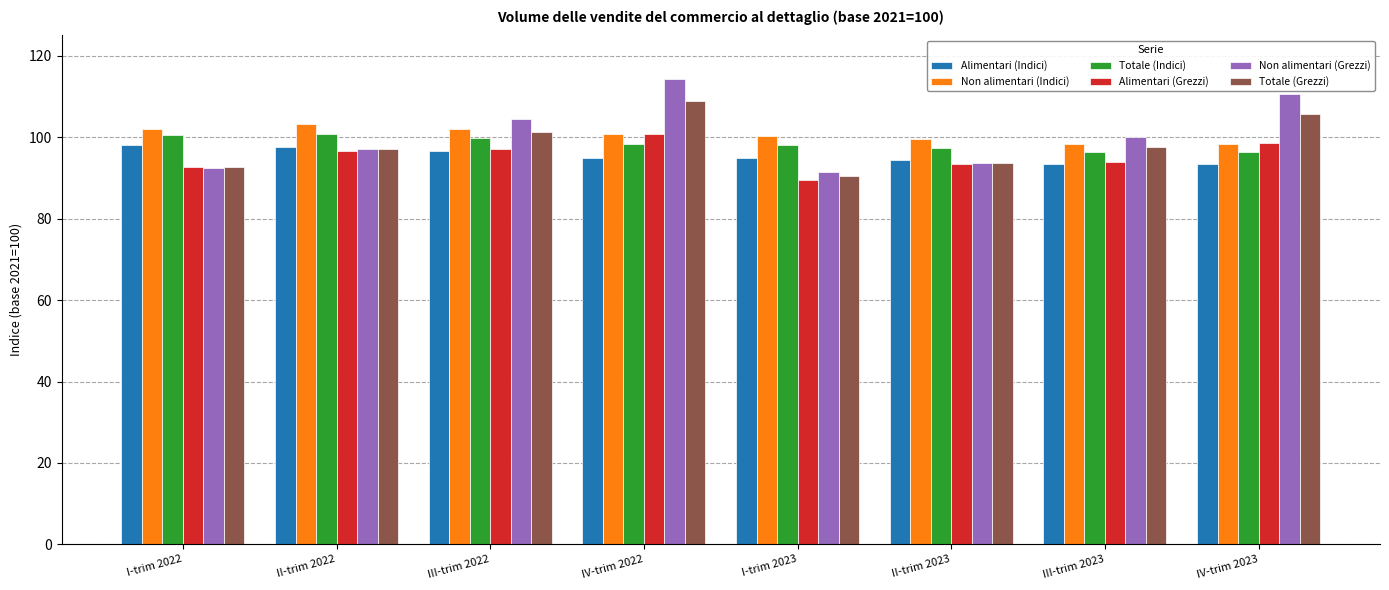

True or false: Totale (Grezzi) has a value of 144.4 at I-trim 2022.

False